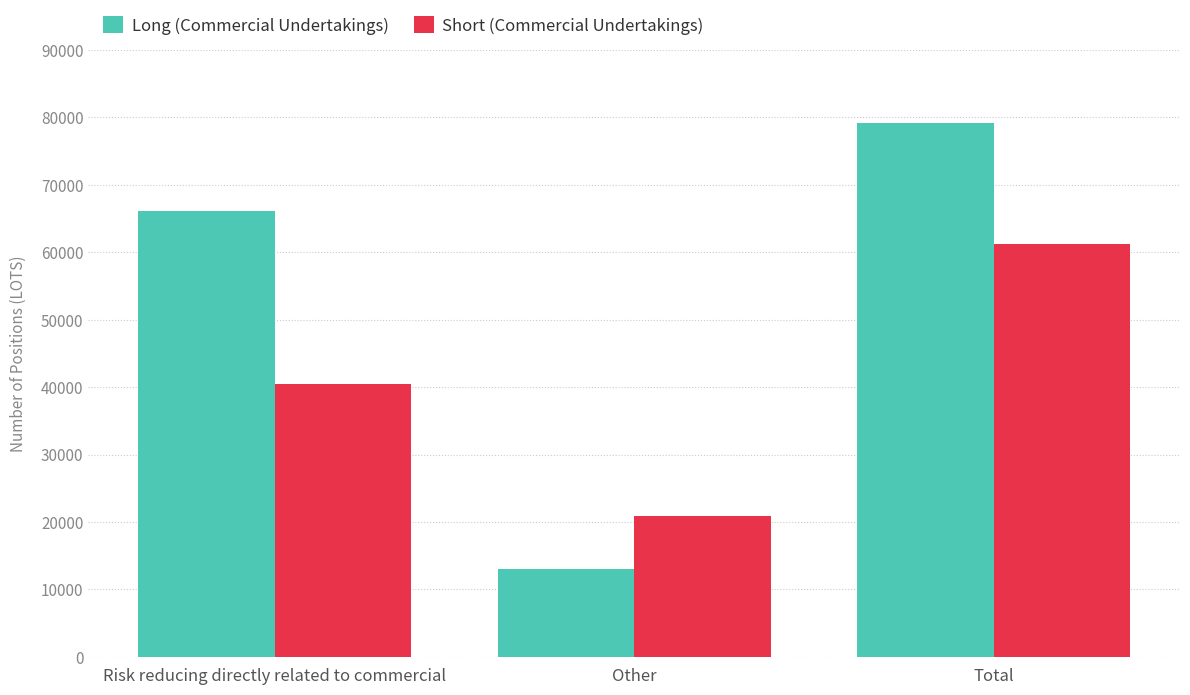

Which series has the largest range (max minus min)?

Long (Commercial Undertakings)